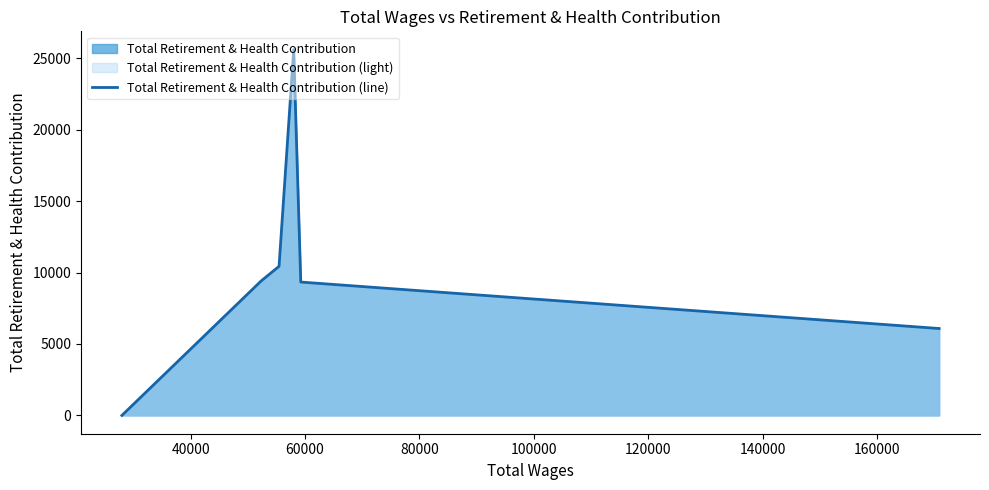

What is the sum of all values?

60867